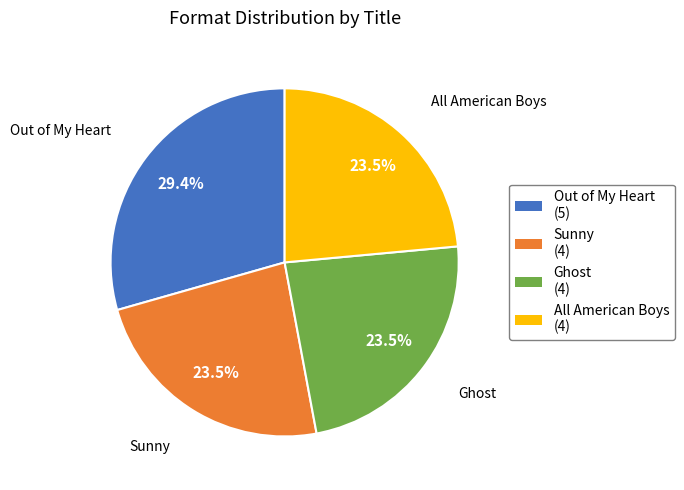

To the nearest percent, what is the average slice percentage?

25%